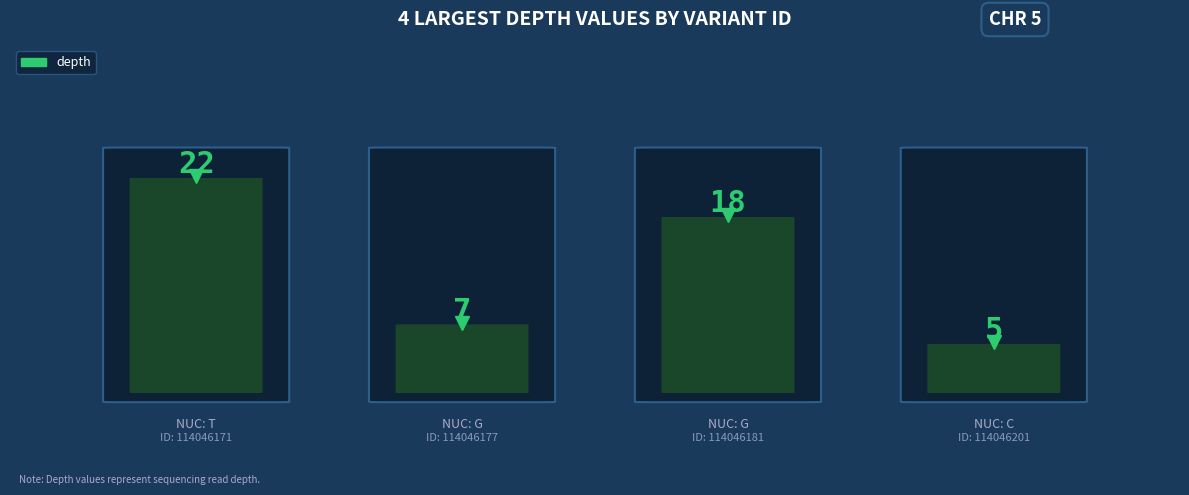

Is this an area chart (filled region under the line)?

No